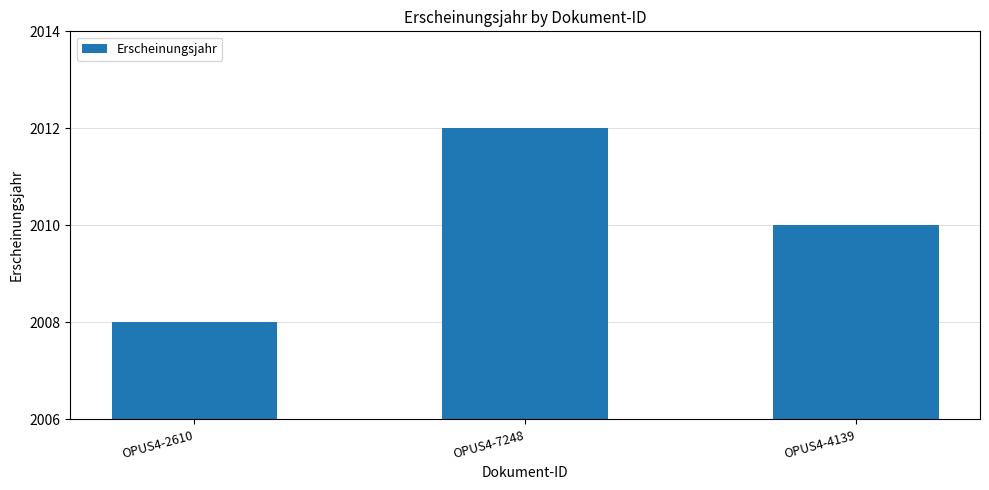

What is the label of the 1st bar from the right?

OPUS4-4139